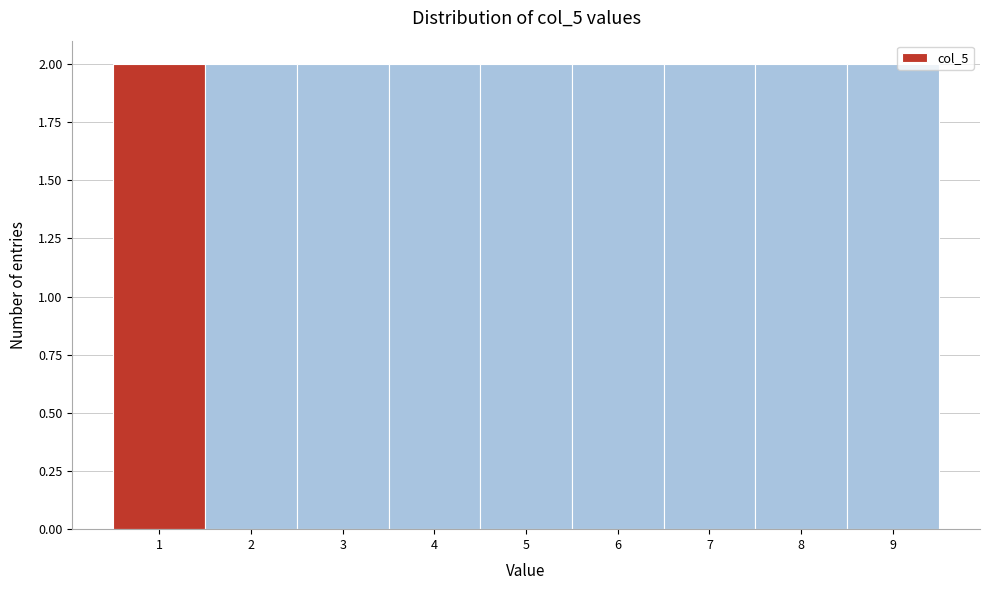

What is the height of the bar covering 4.5 to 5.5 on the x-axis? The values are not printed on the chart, so give them approximately, as read against the axis.

2